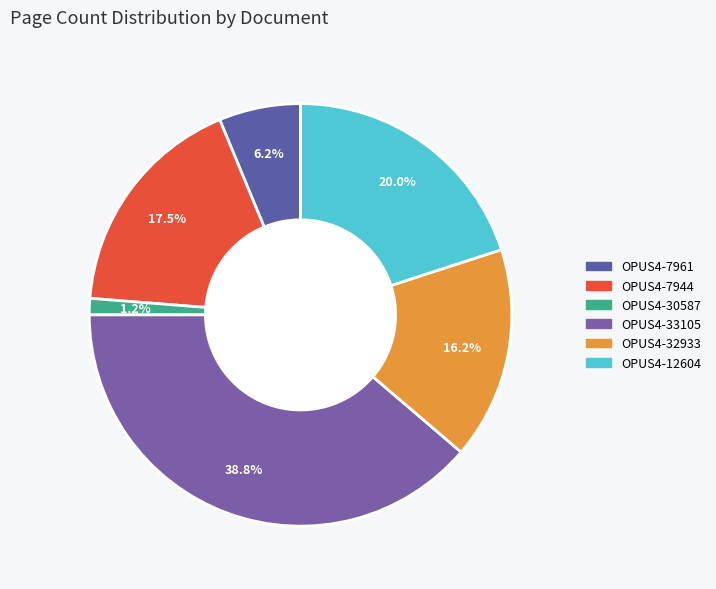

Is OPUS4-12604 the majority of the pie?

No